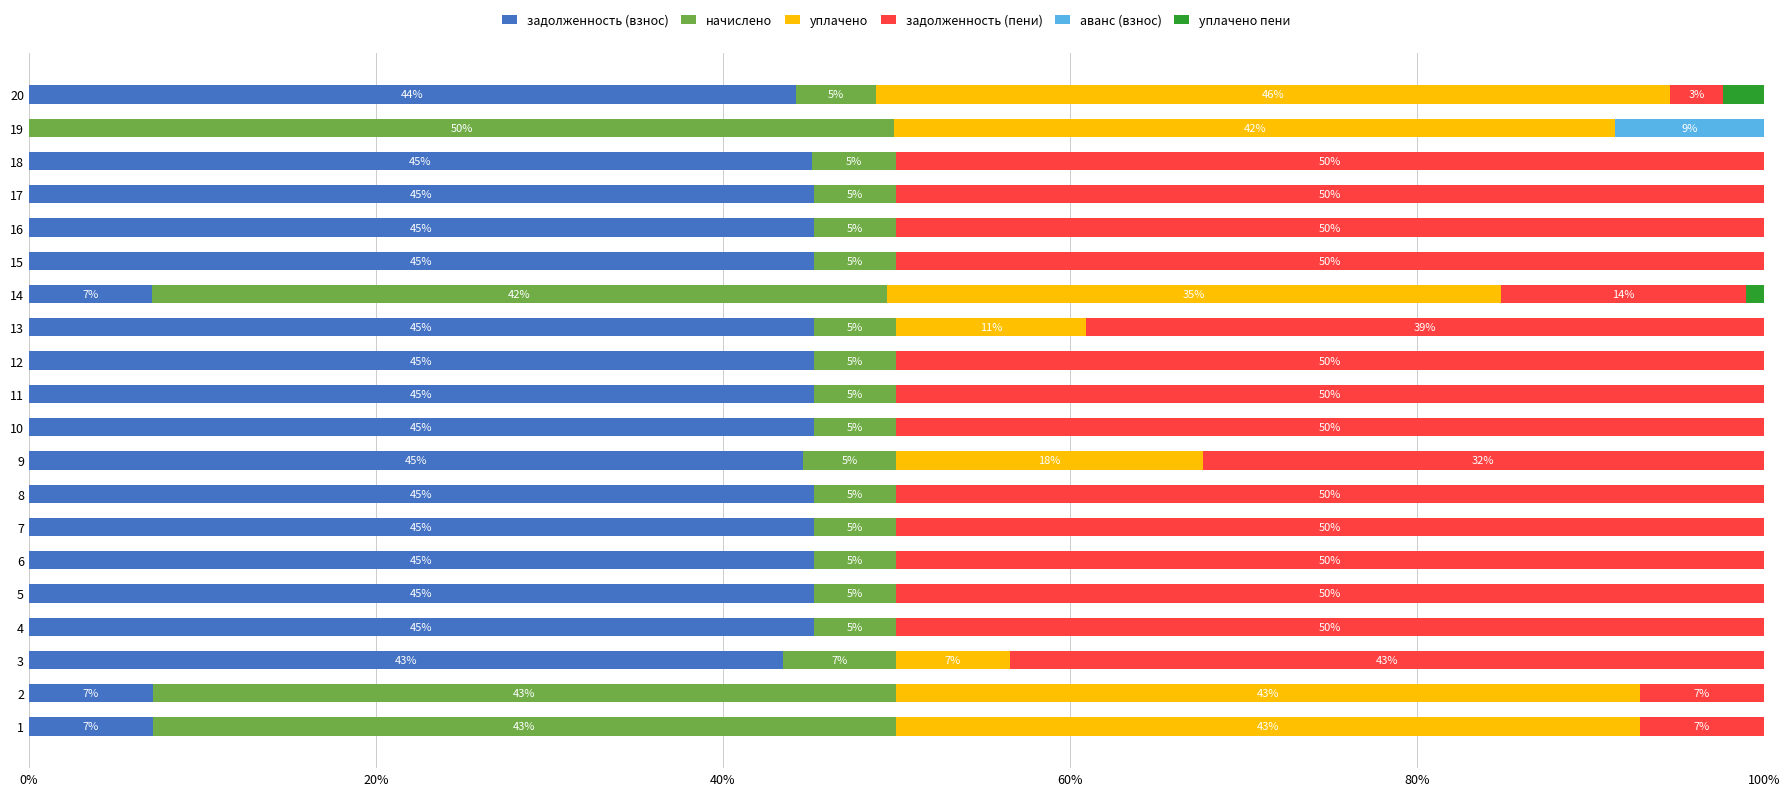

Read the задолженность (взнос) value at 13.

45.3